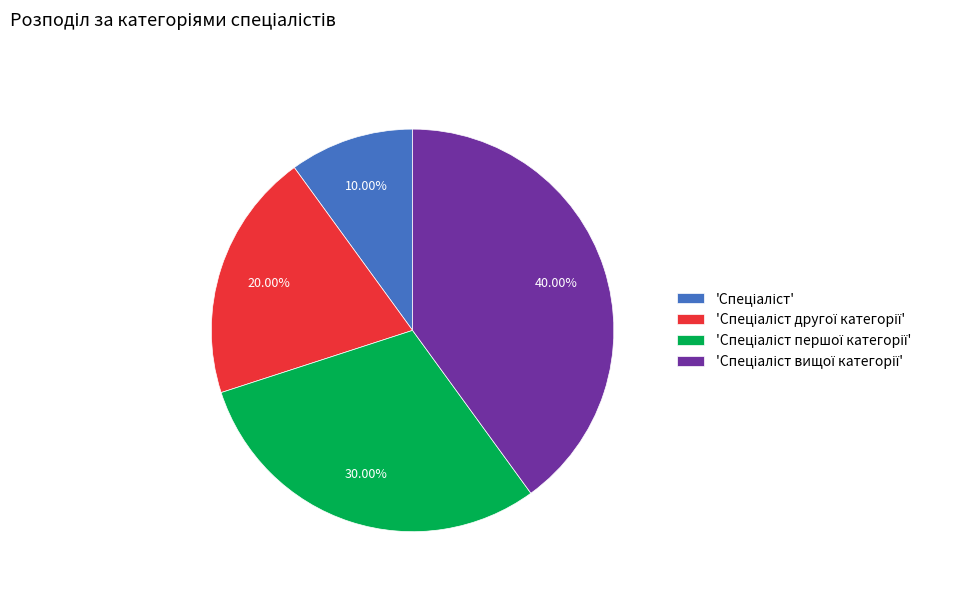

Does any single category account for the majority?

No